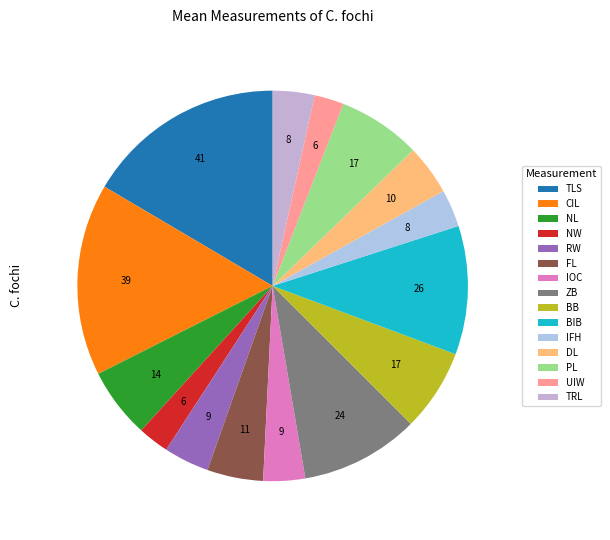

Does any single category account for the majority?

No